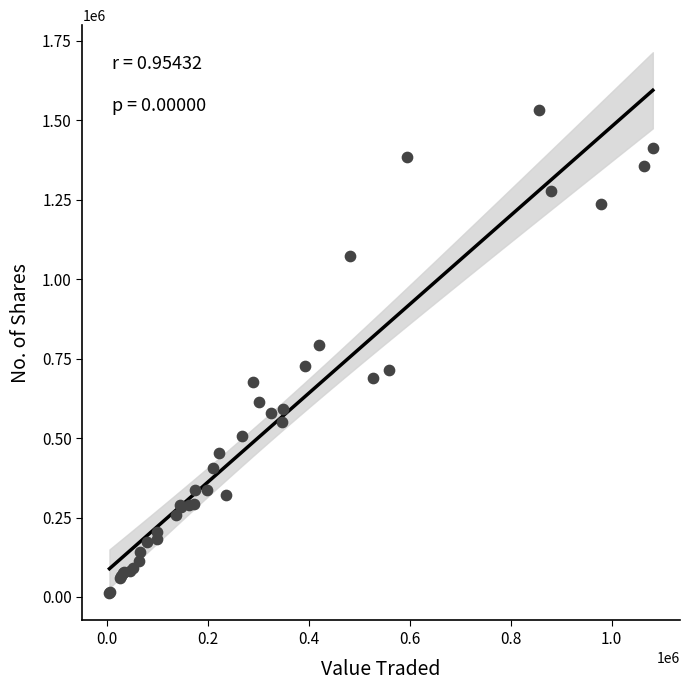

What Y value in the scatter plot is closest to 772312?

791916